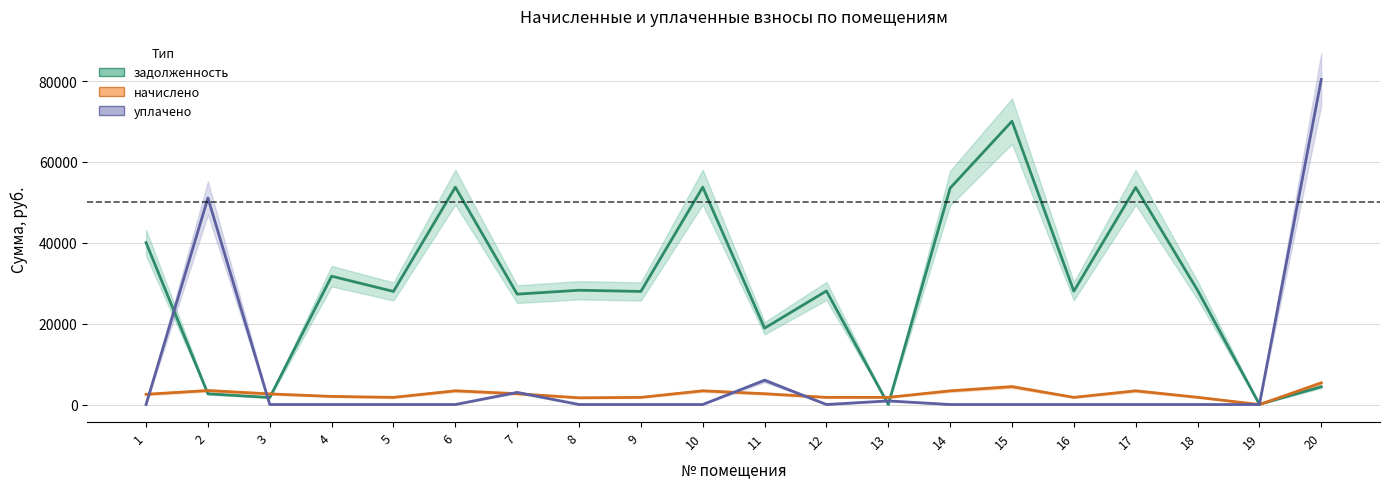

What is the sum of the уплачено values at 9 and 11?

6000.0